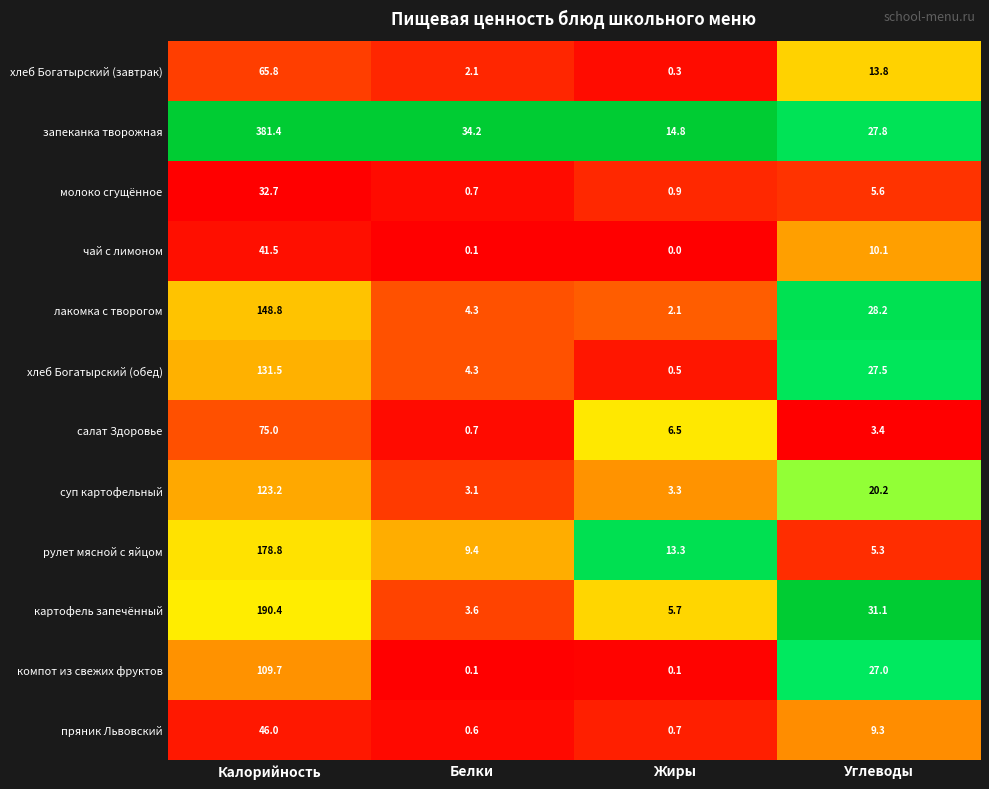

At which category is the sum across all series the highest?

Калорийность